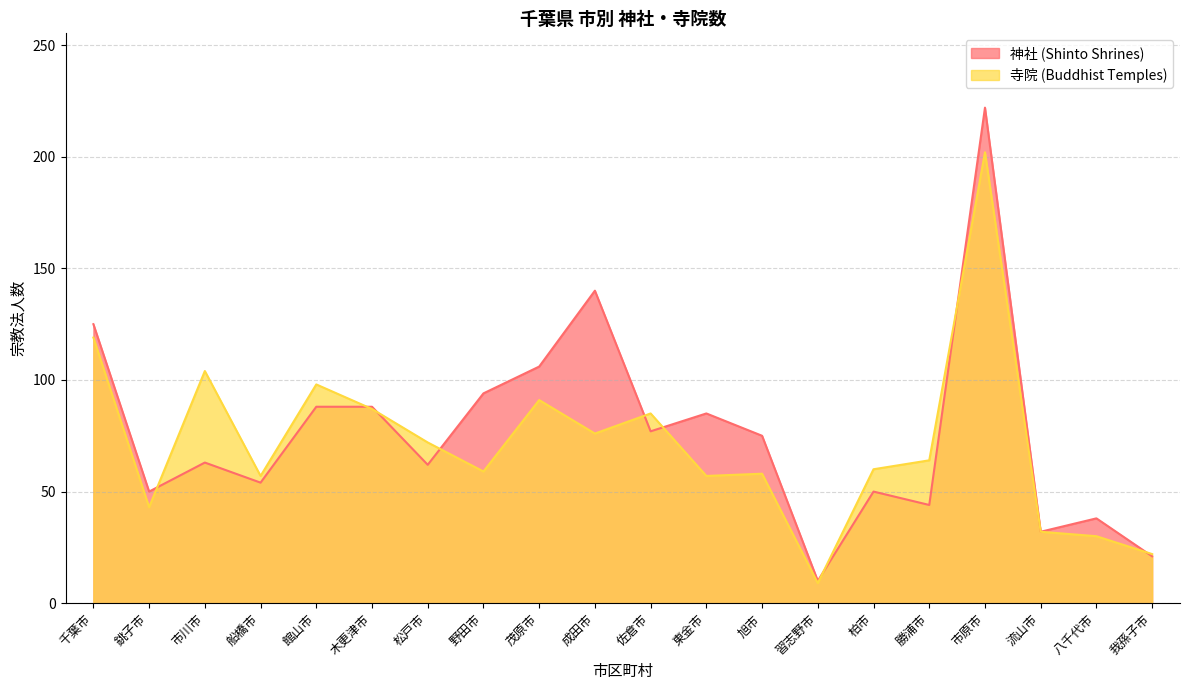

What is the value of the 神社 (Shinto Shrines) point at the 8th from the left?

94